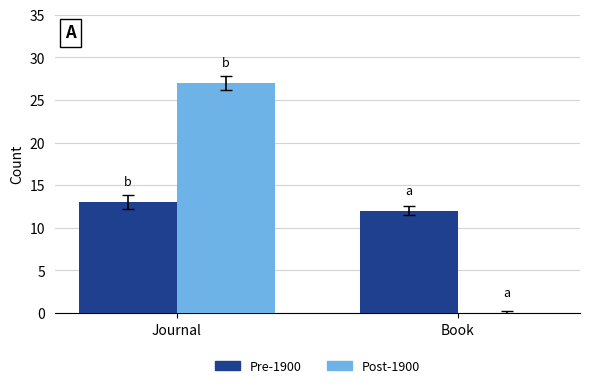

What is the total value across all series at Journal?

40